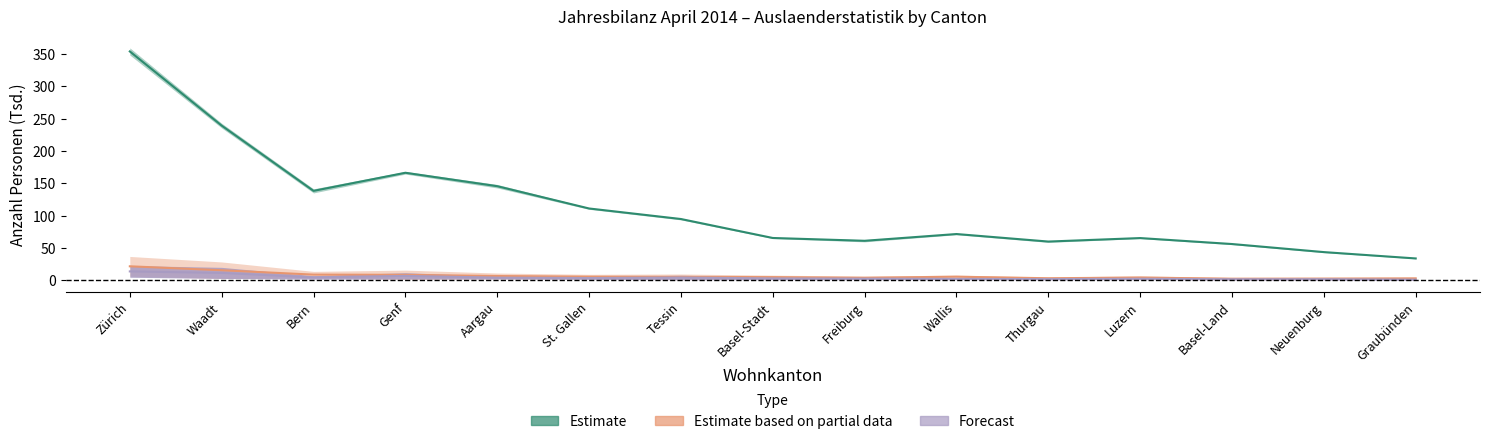

What is the total value across all series at Neuenburg?

47.7